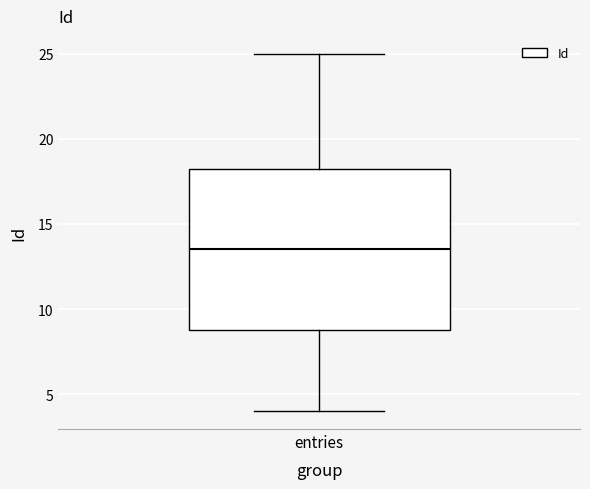

Read this box plot against the y-axis: the position of the median line, the range covered by the box, and the ends of both whiskers. The values are not printed on the chart, so give them approximately, as read against the axis.

median 13.5, box 9.0 to 18.5, whiskers 4.0 to 25.0